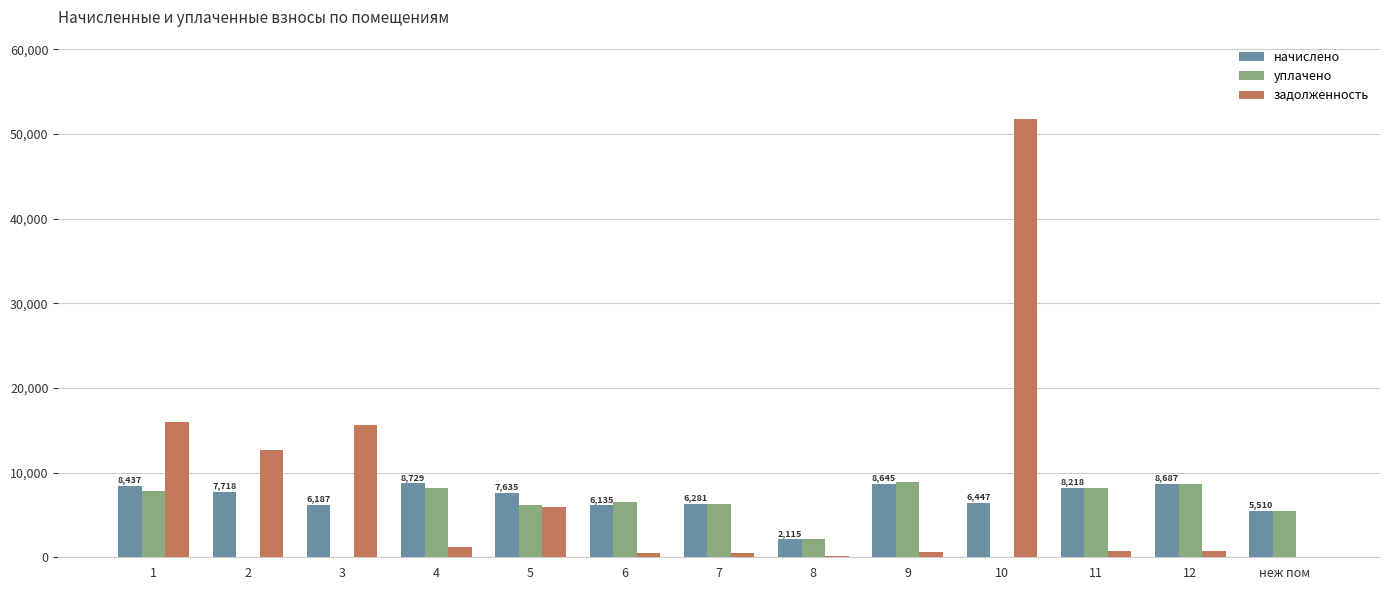

Which series has the widest spread of values?

задолженность